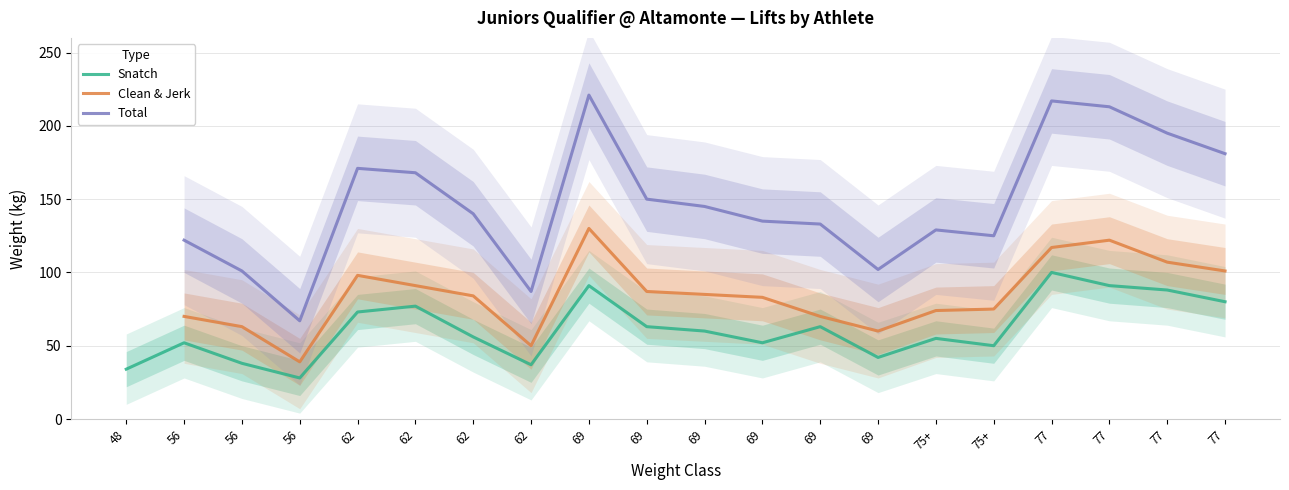

What is the label of the 18th point from the right?

56